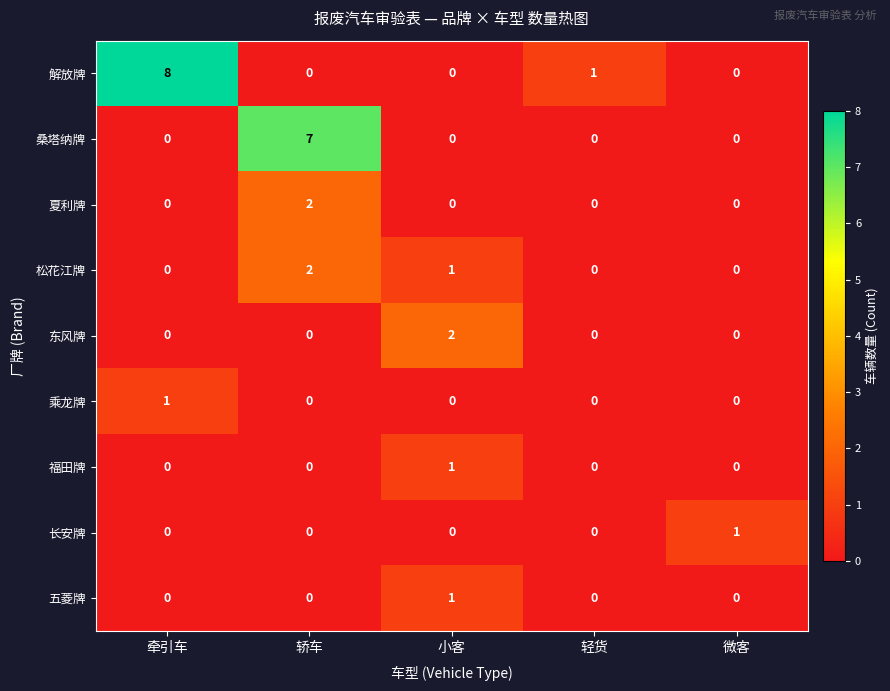

Count the 松花江牌 values in the range 0 to 1.

4